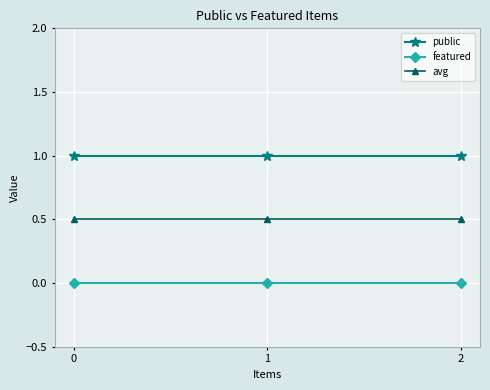

Read the public value at 0.

1.0